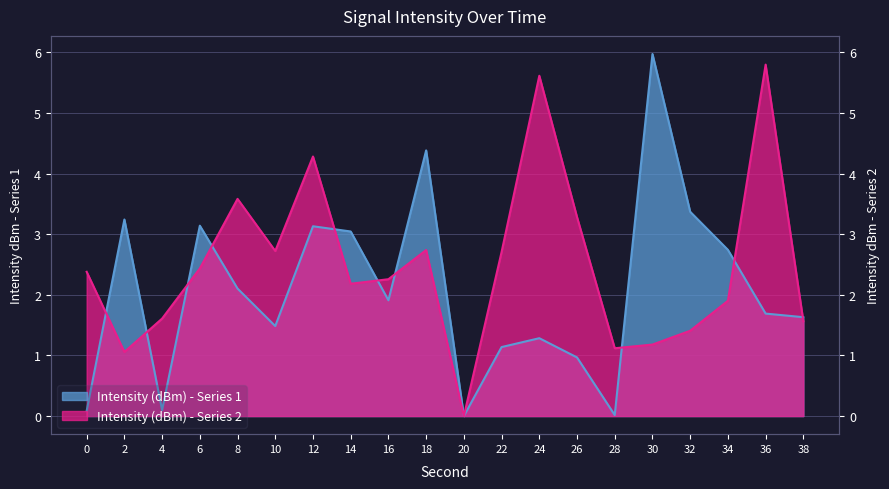

At 20, list the series in order from smallest to largest.

Intensity (dBm) - Series 1, Intensity (dBm) - Series 2